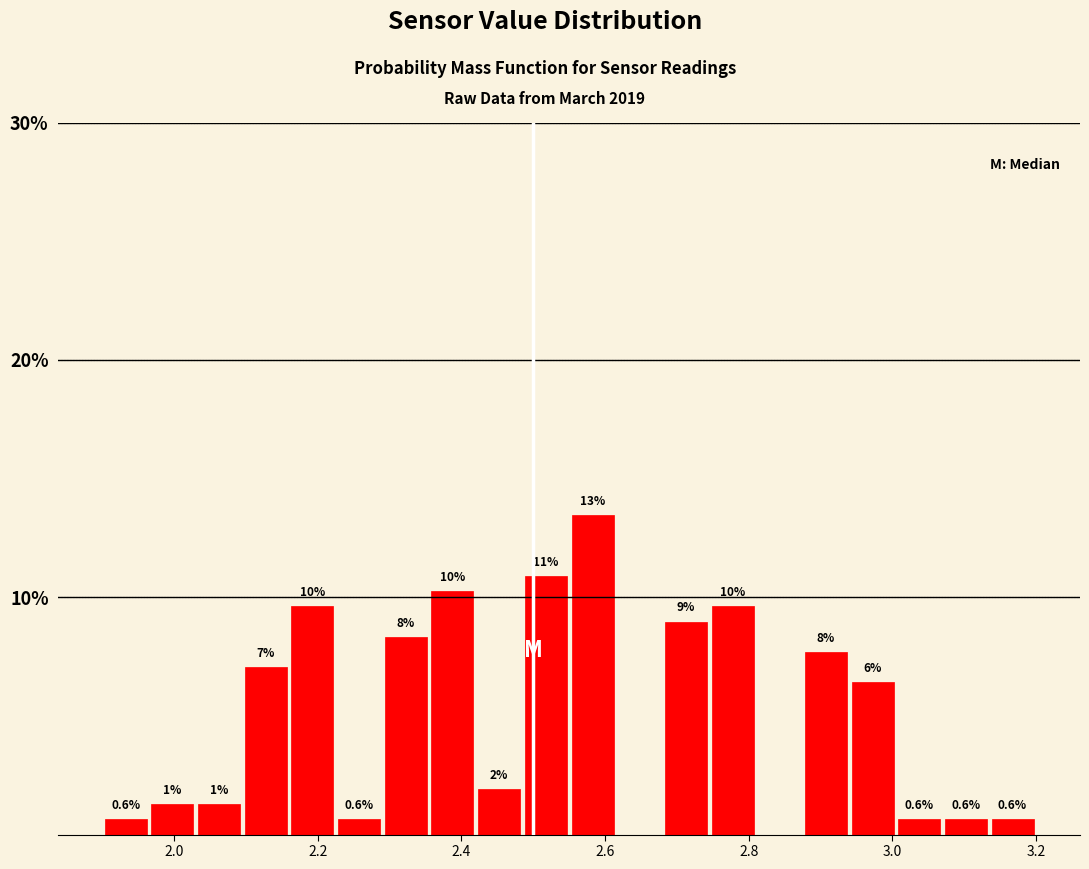

Around what value on the x-axis is the tallest bar? Give the approximate position of its centre, as read against the axis.

2.58